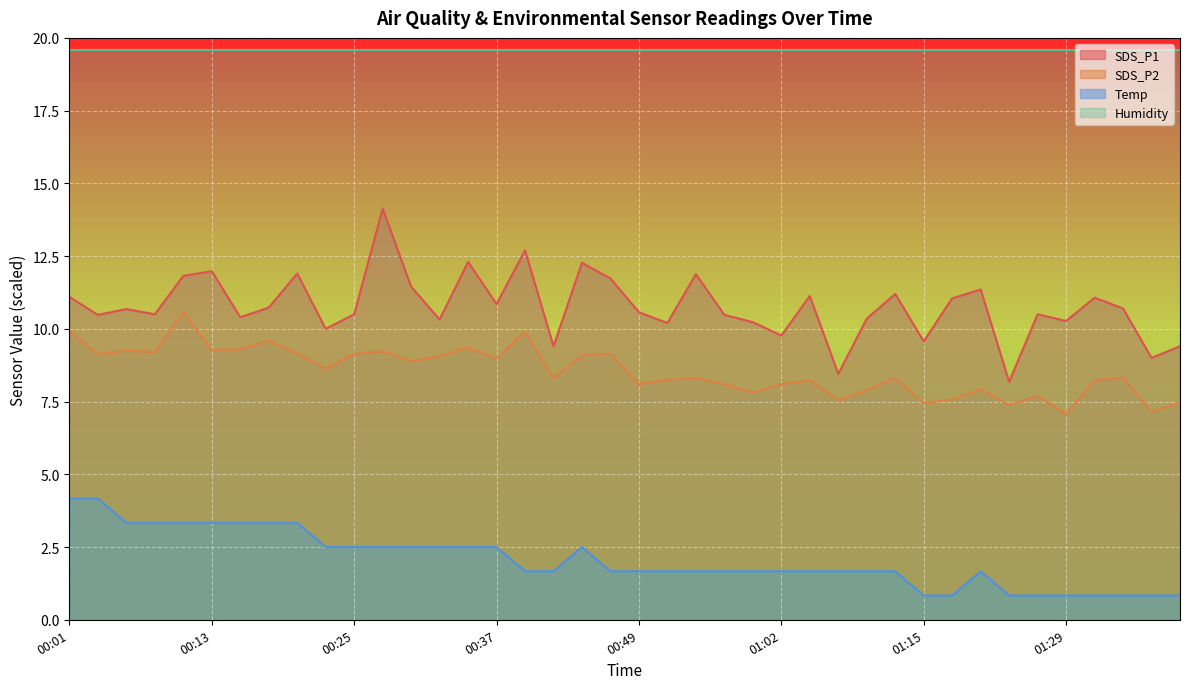

At which label does Temp reach its peak?

00:01